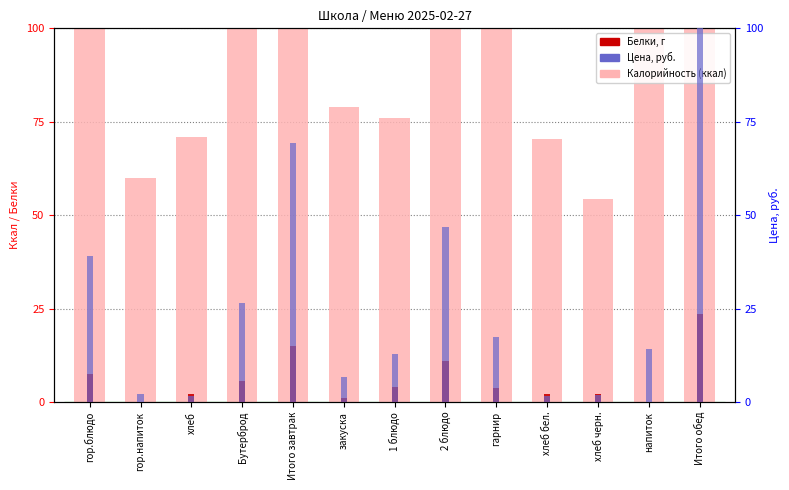

Reading left to right, what are all the values shown in this chart?

Калорийность (ккал): 263.2	60.0	71.0	108.9	503.0	79.0	76.0	147.3	197.8	70.5	54.3	142.0	766.9
Белки, г: 7.5	0.0	2.0	5.5	15.0	1.0	4.0	10.8	3.8	2.0	2.0	0.0	23.6
Цена, руб.: 38.9	2.1	1.6	26.5	69.2	6.6	12.8	46.8	17.5	1.6	1.8	14.0	101.1